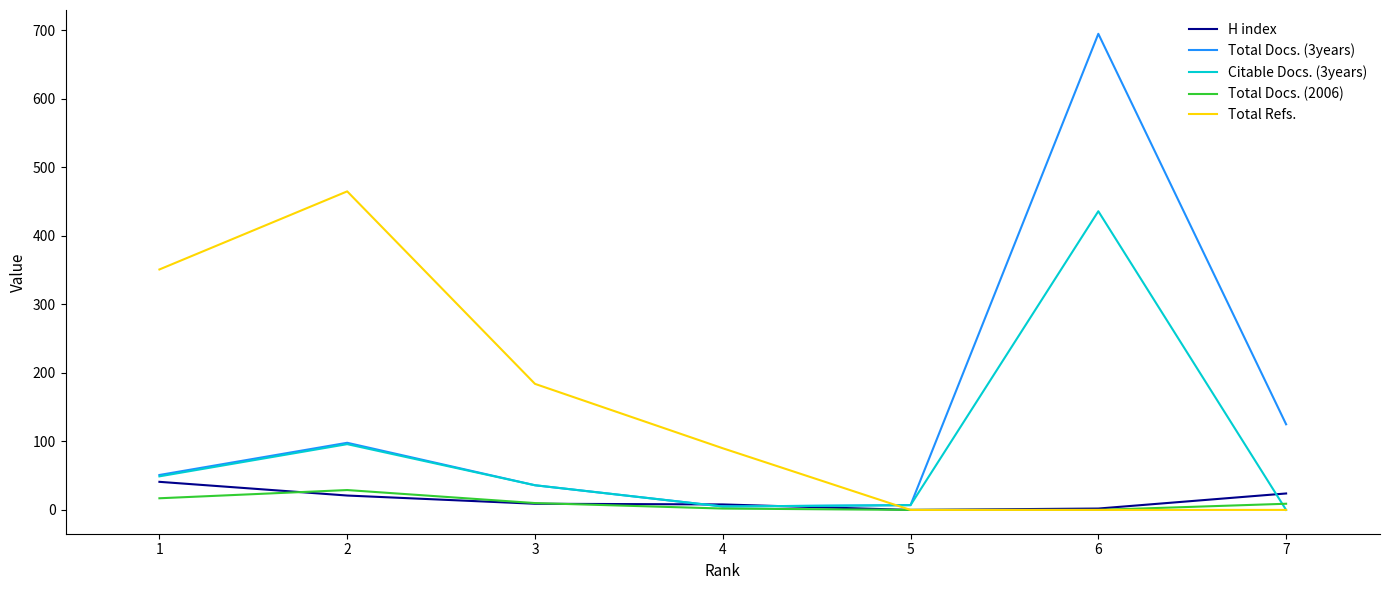

How many lines are shown in the chart?

5